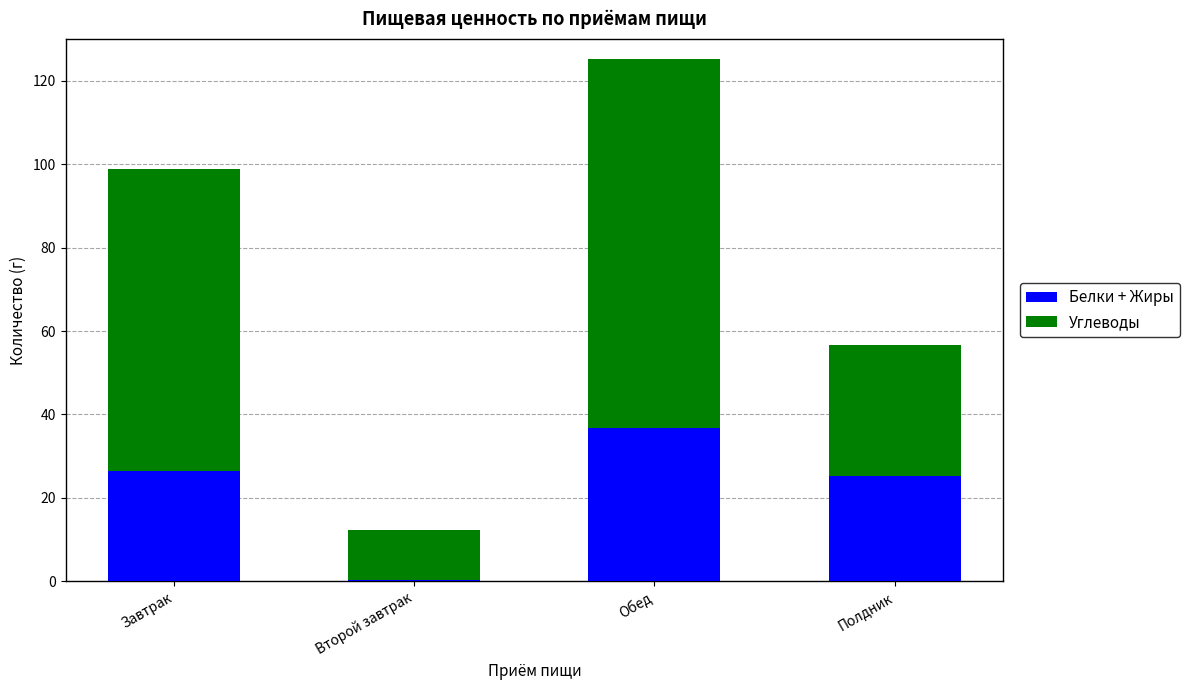

What is the sum of all Белки + Жиры values?

88.5